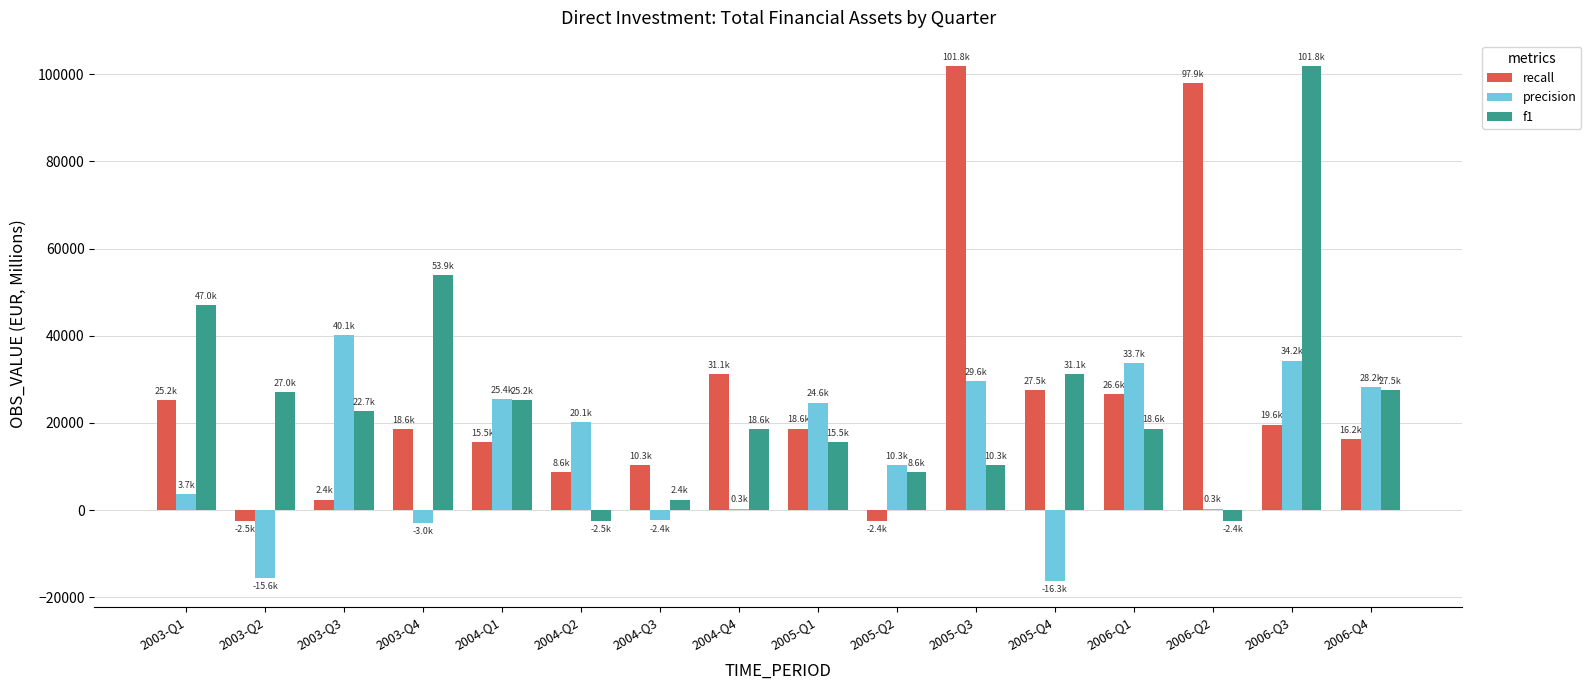

At which label is precision closest to 11904?

2005-Q2